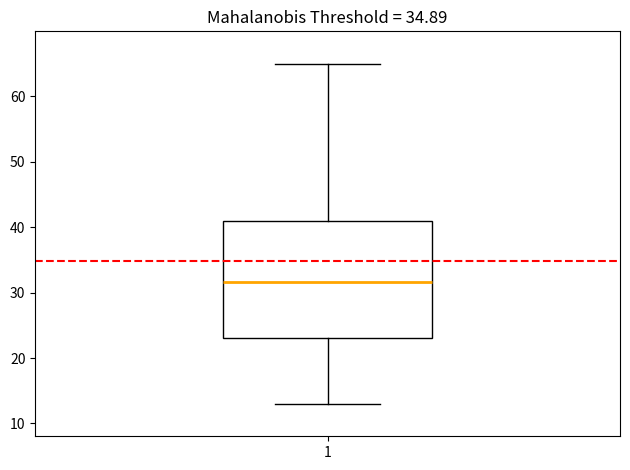

Read this box plot against the y-axis: the position of the median line, the range covered by the box, and the ends of both whiskers. The values are not printed on the chart, so give them approximately, as read against the axis.

median 32, box 23 to 41, whiskers 13 to 65